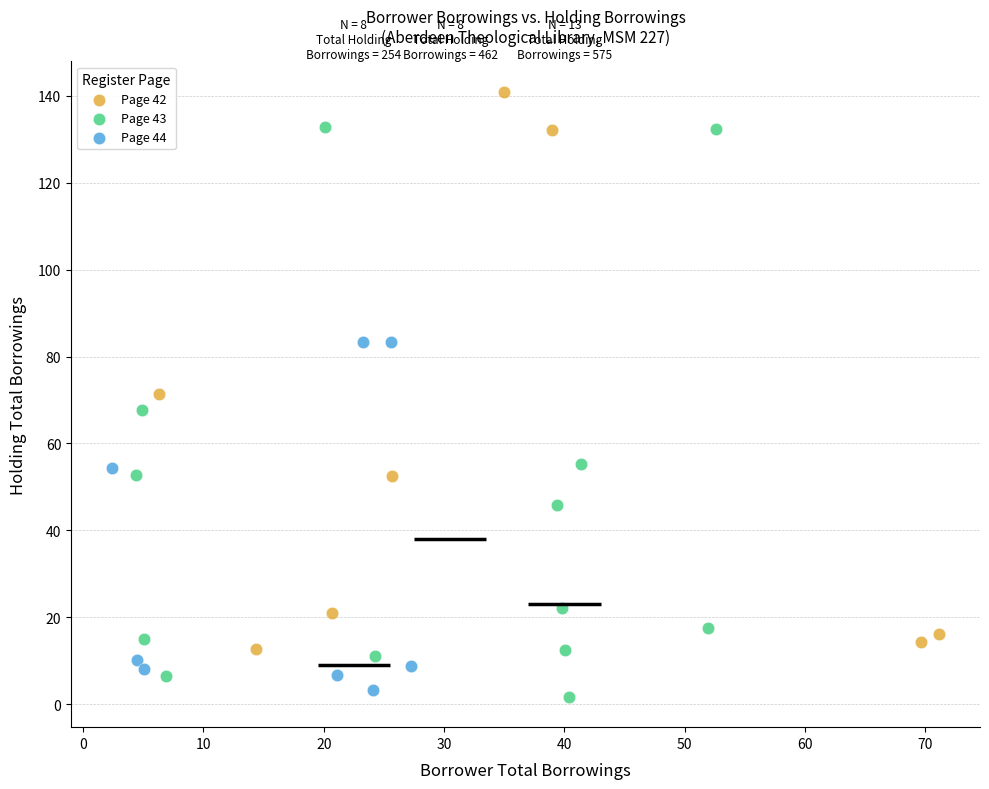

Which series contains the highest Y value?

Page 42